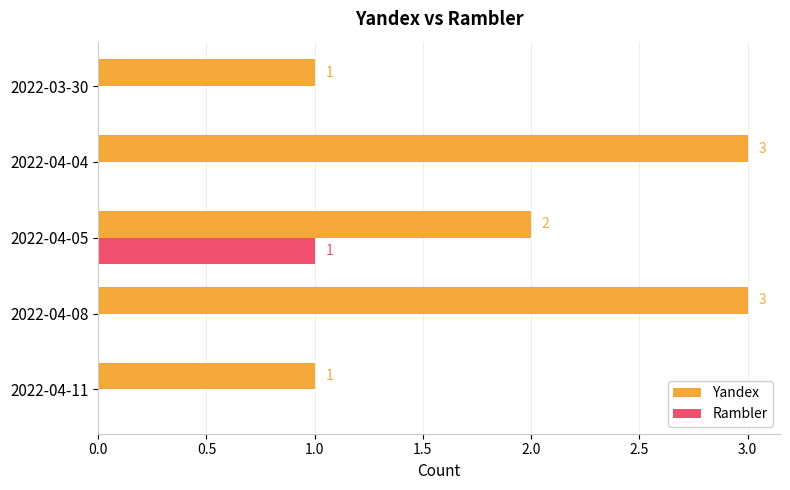

Is the value of Yandex at 2022-03-30 greater than the value of Rambler at 2022-04-08?

Yes